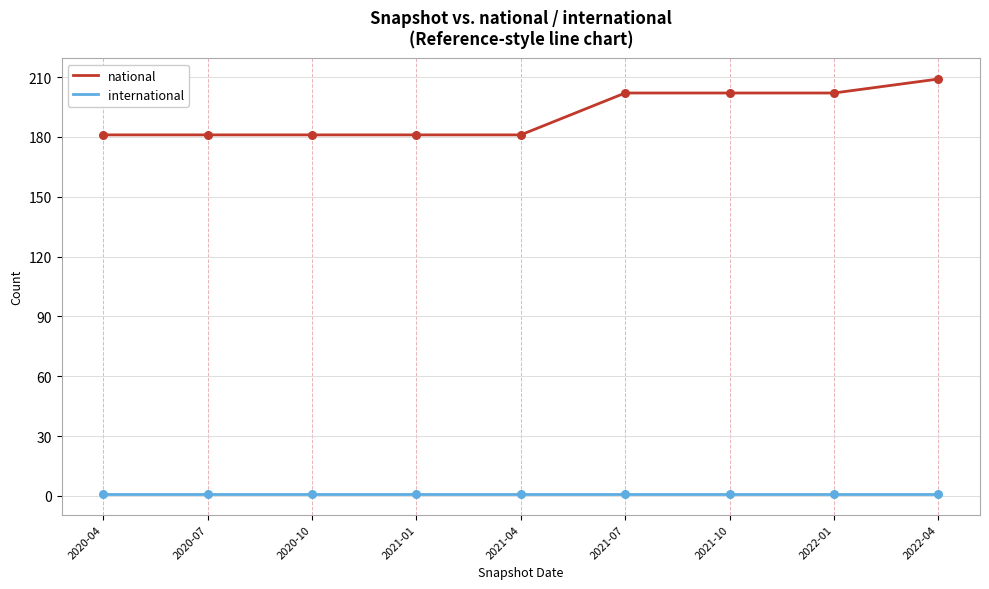

Which series changed the most between 2021-04 and 2021-10?

national